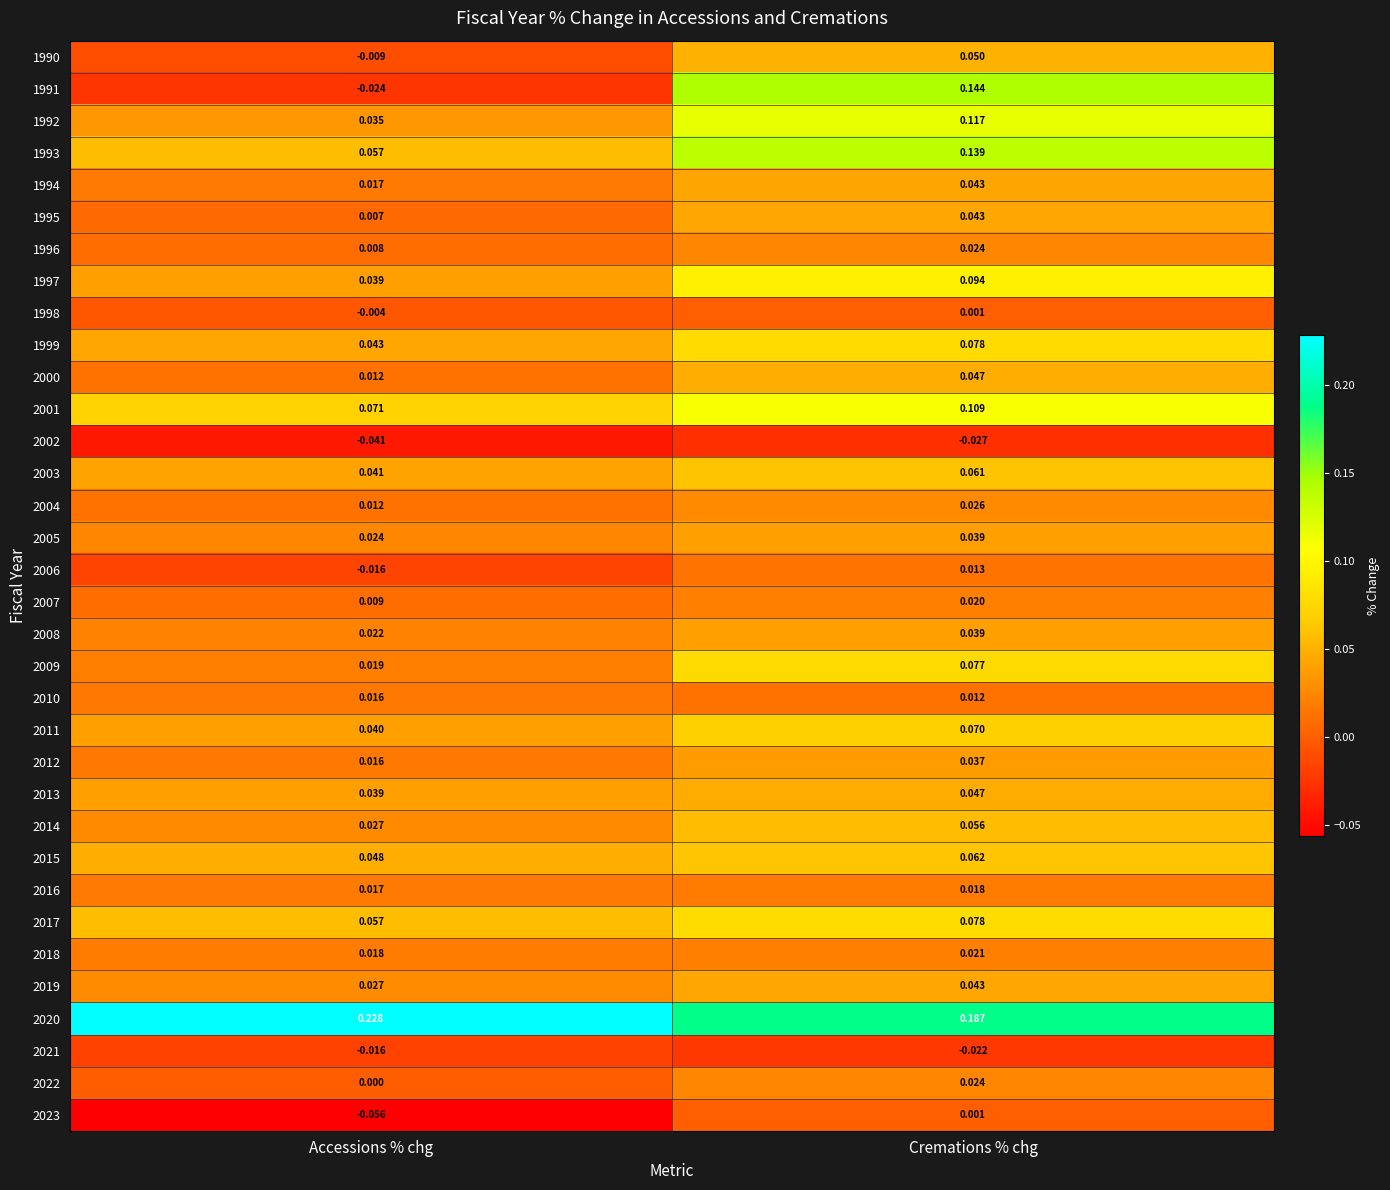

Is the value of 2014 at Accessions % chg greater than the value of 2007 at Accessions % chg?

Yes